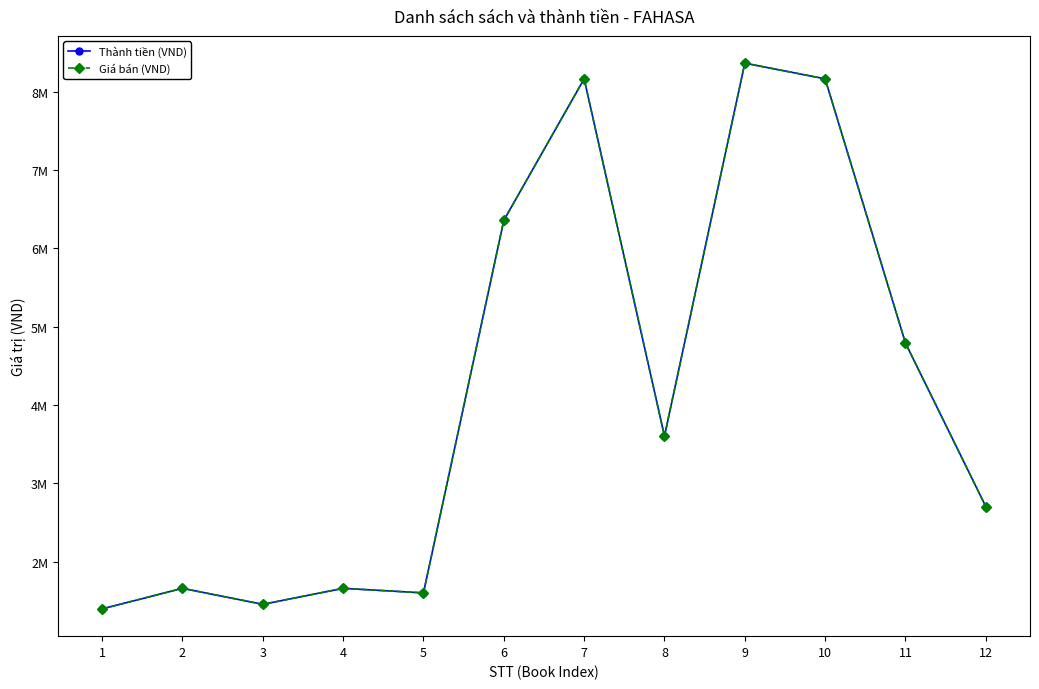

What is the difference between the maximum and second lowest values in the Giá bán (VND) series?

6908000